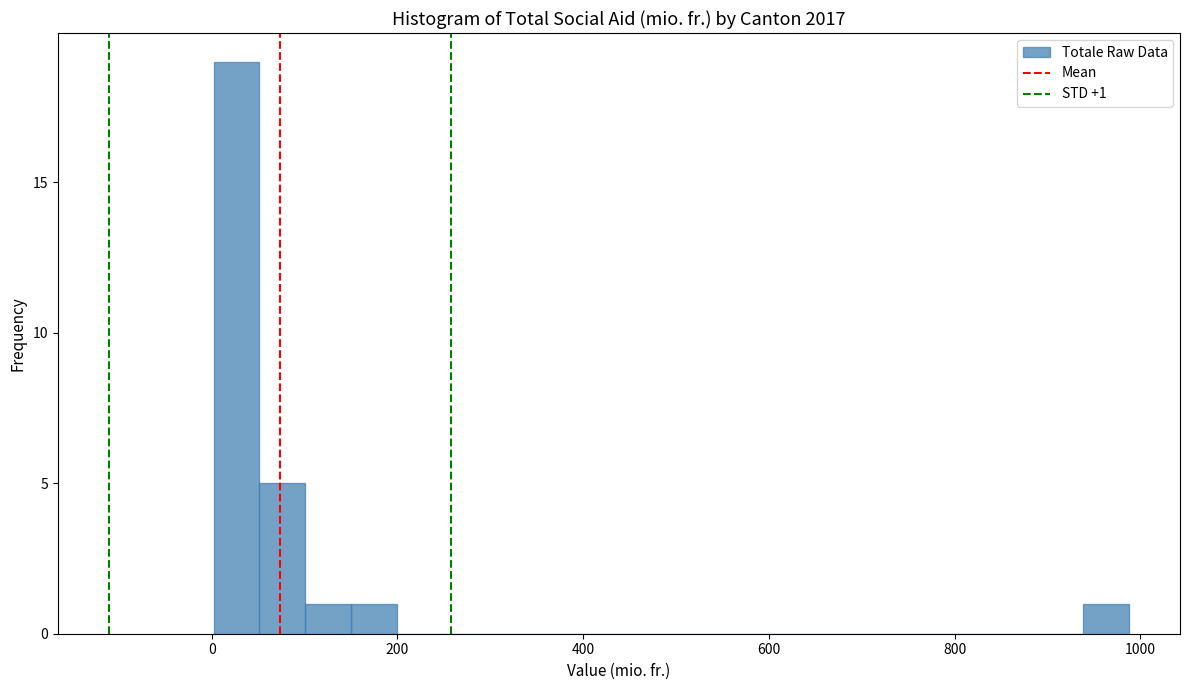

Around what value on the x-axis is the tallest bar? Give the approximate position of its centre, as read against the axis.

20